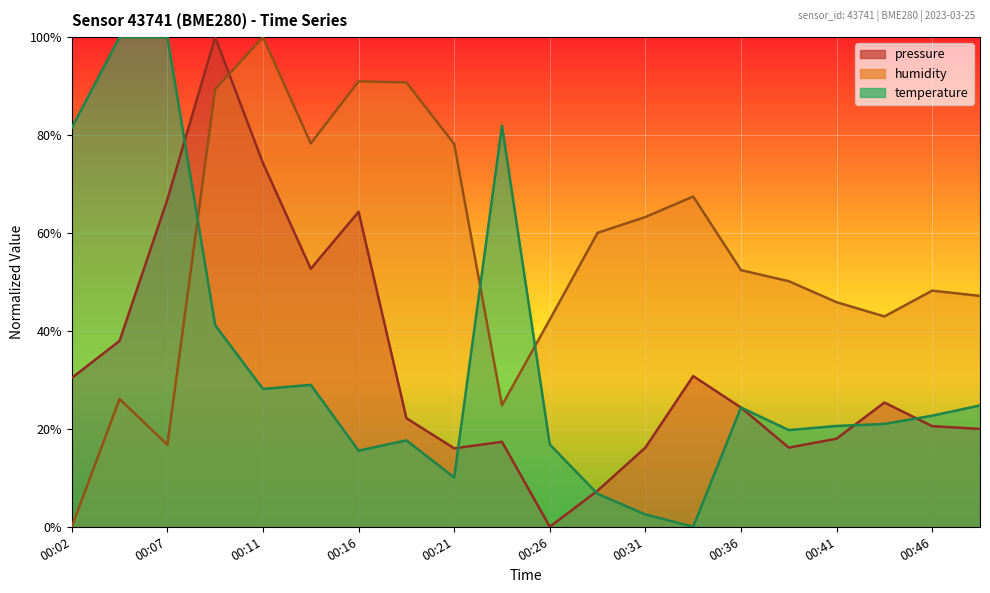

What is the sum of all humidity values?

1115.1